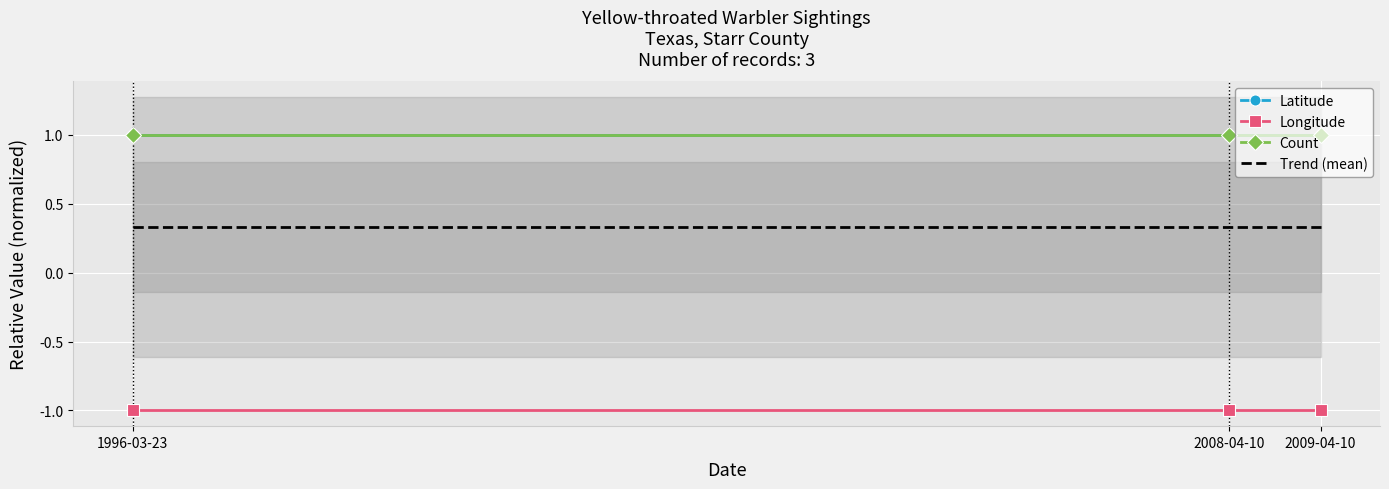

At which category is the sum across all series the highest?

1996-03-23